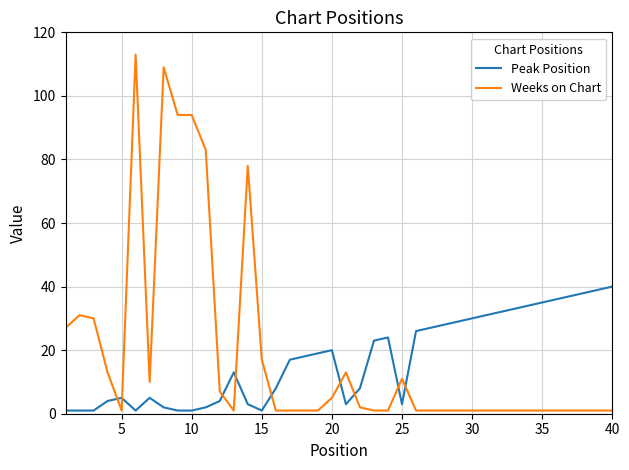

Rank the series by their maximum value, from lowest to highest.

Peak Position, Weeks on Chart